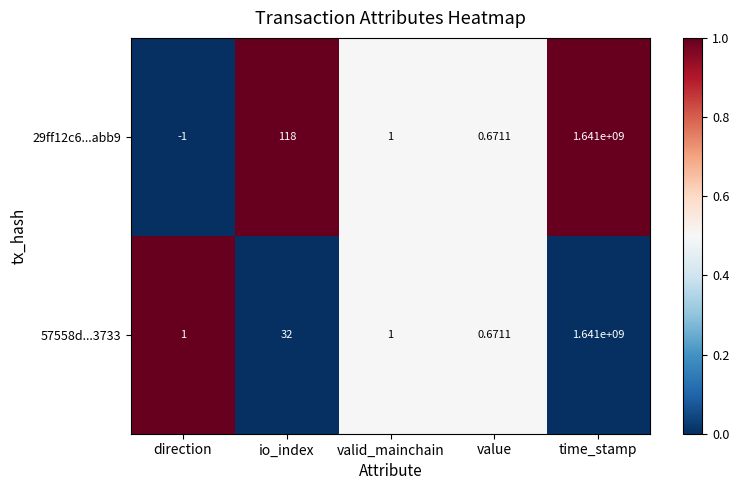

Is the value of 57558d...3733 at time_stamp greater than the value of 29ff12c6...abb9 at io_index?

Yes